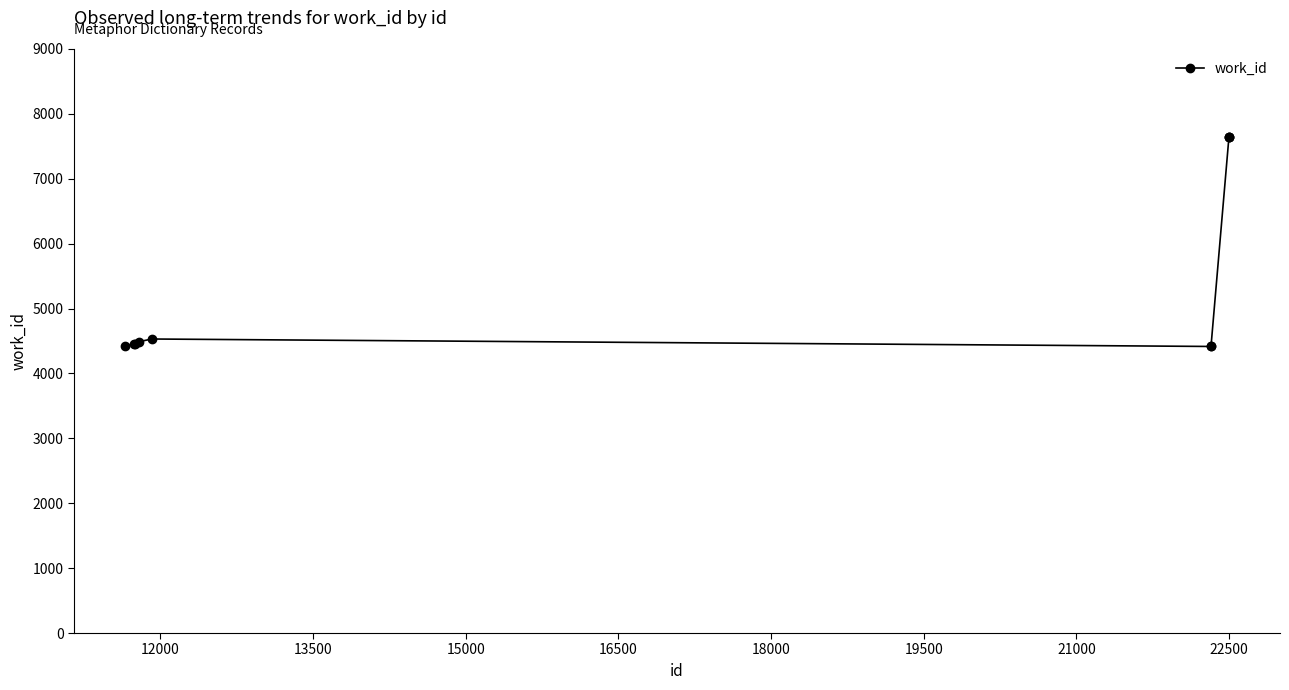

How many categories are shown in the chart?

10